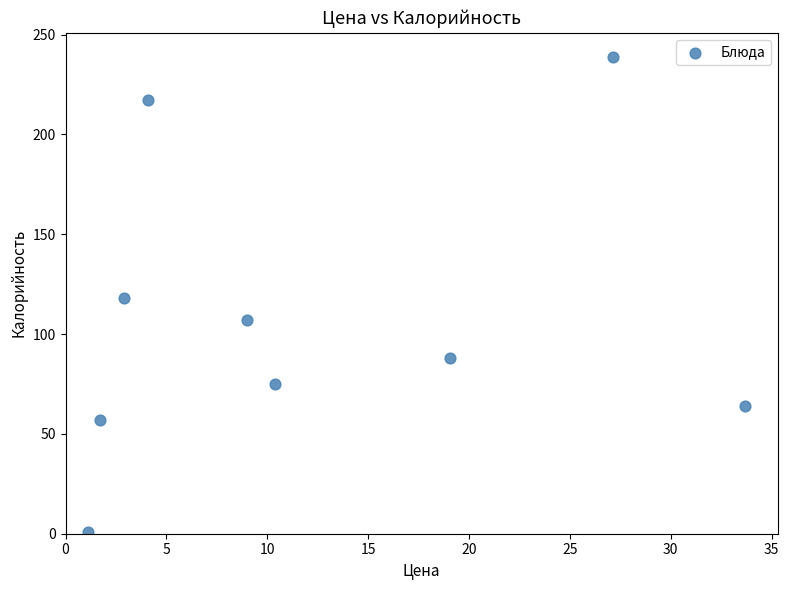

What is the average X value?

12.1